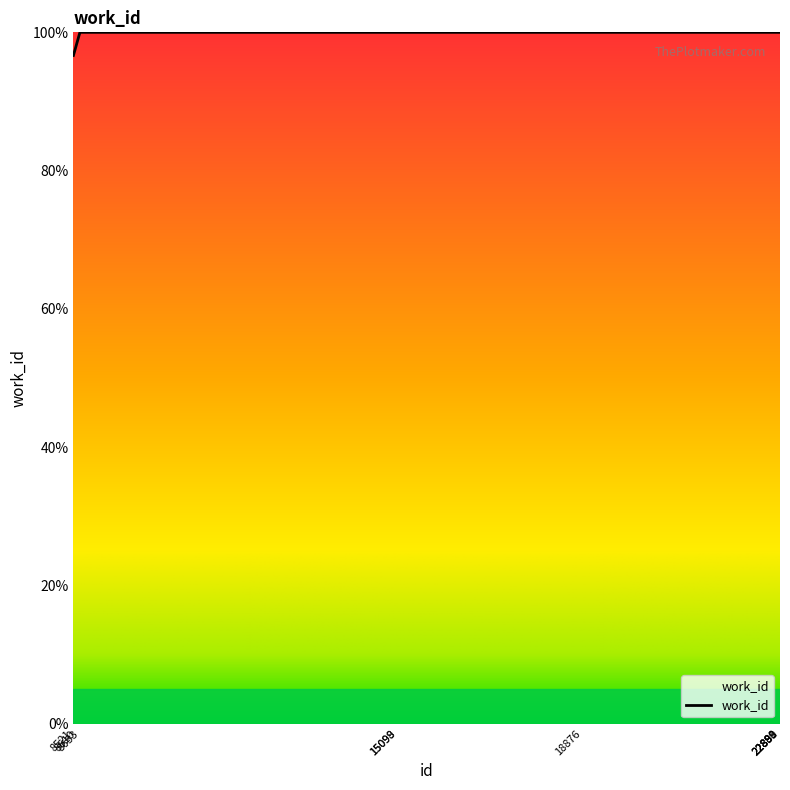

The chart shows a value of 151.7 at 8653. True or false?

False